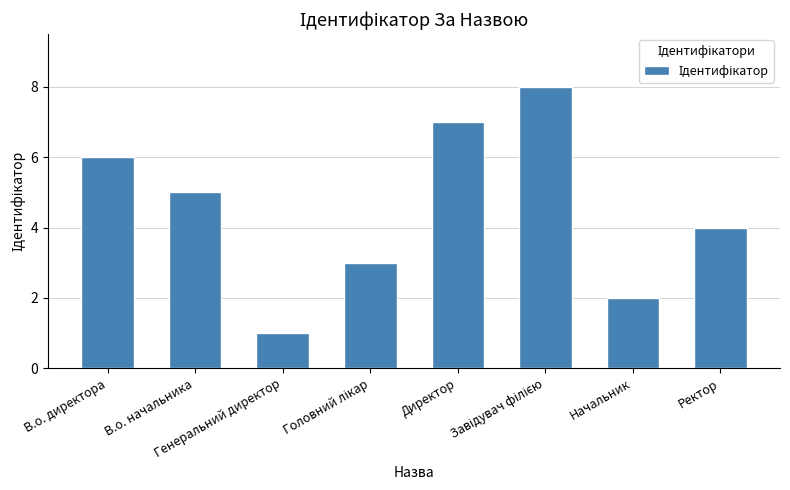

What is the maximum value shown in the chart?

8